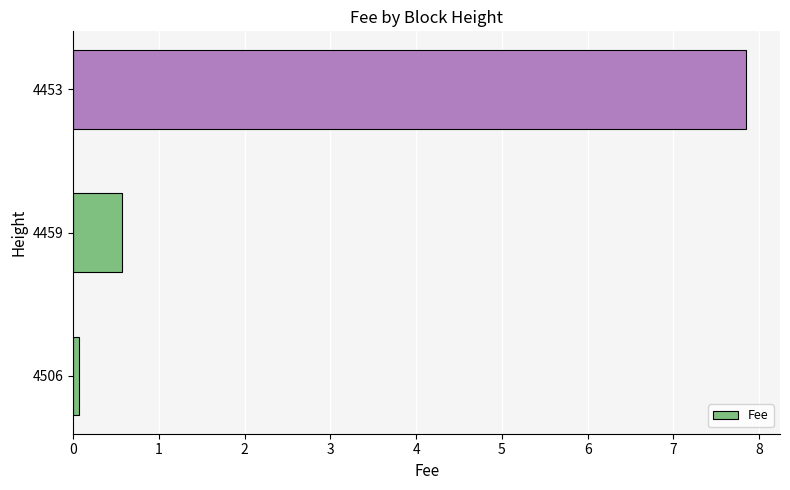

What is the average value?

2.8